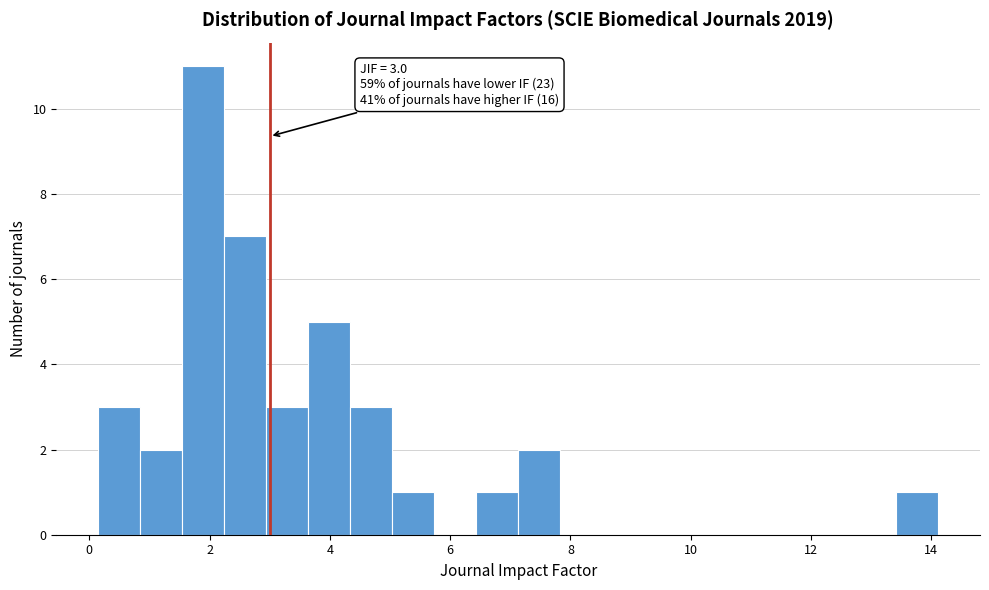

Around what value on the x-axis is the tallest bar? Give the approximate position of its centre, as read against the axis.

1.8